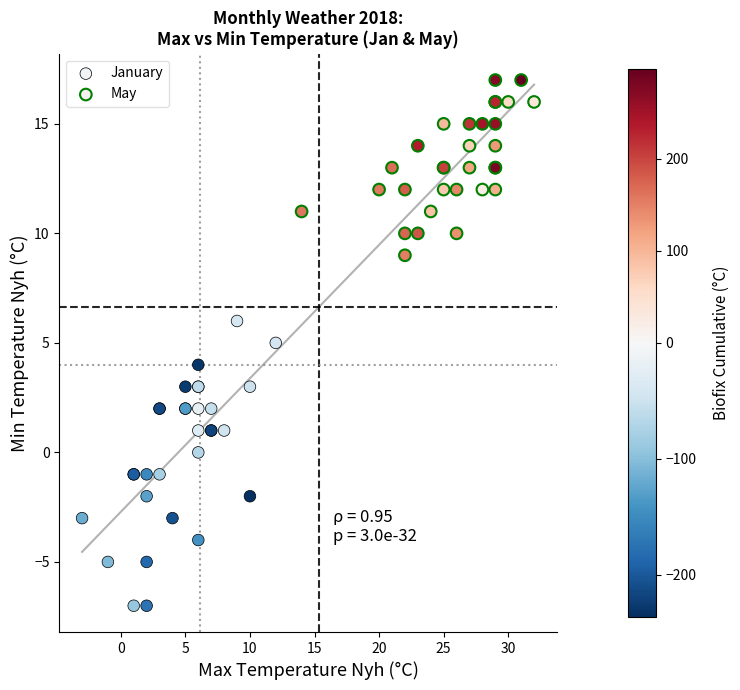

Which series has the largest Y range (max minus min)?

January